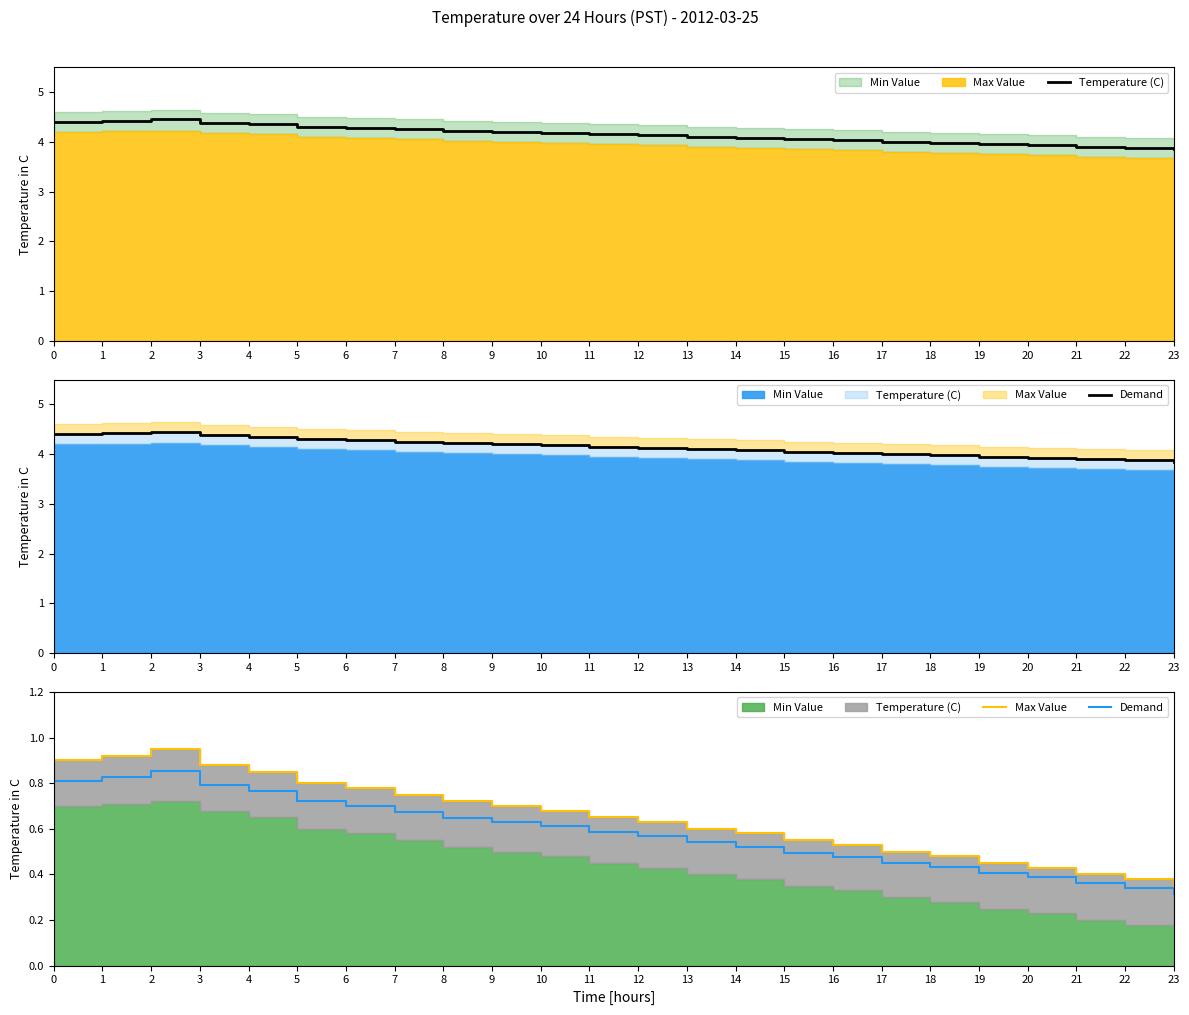

Where is Temperature (C) nearest to the value 4?

17